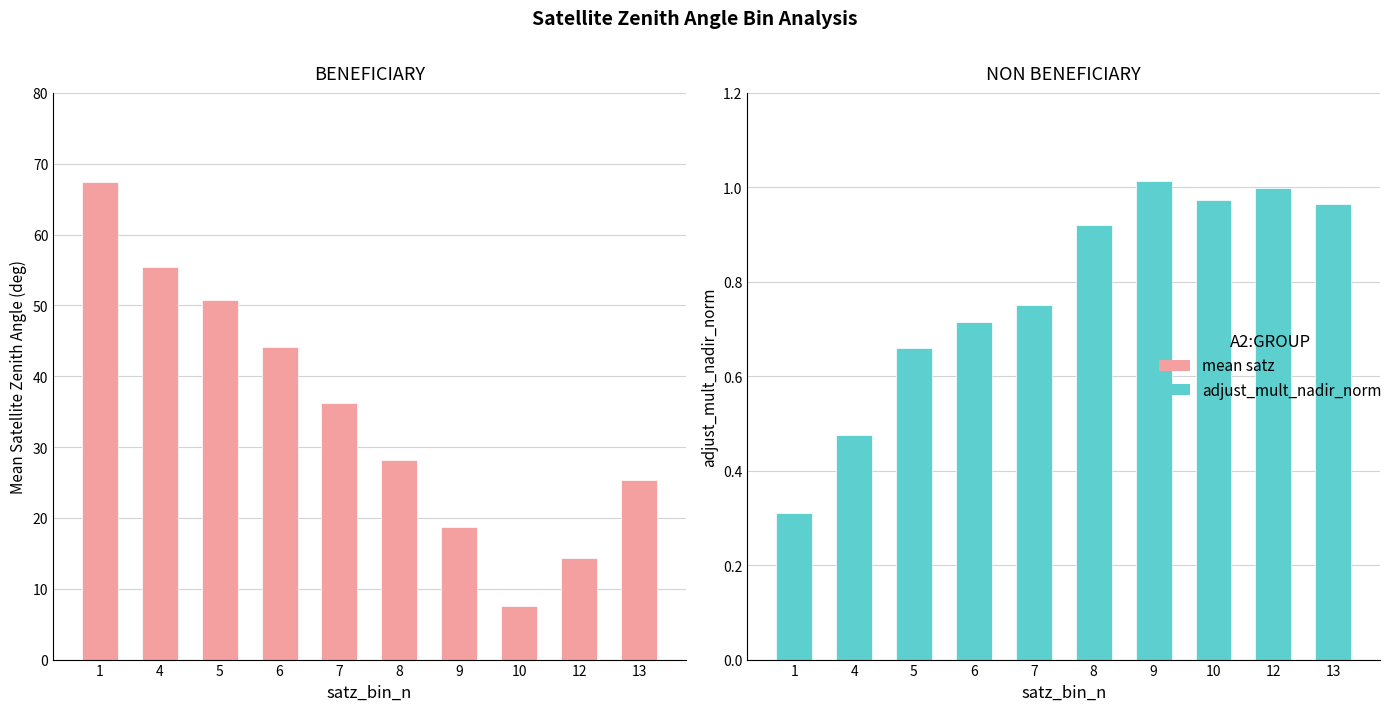

Reading right to left, extract all data points from this chart.

mean satz: 25.3	14.4	7.6	18.6	28.2	36.2	44.1	50.7	55.5	67.4
adjust_mult_nadir_norm: 1.0	1.0	1.0	1.0	0.9	0.8	0.7	0.7	0.5	0.3